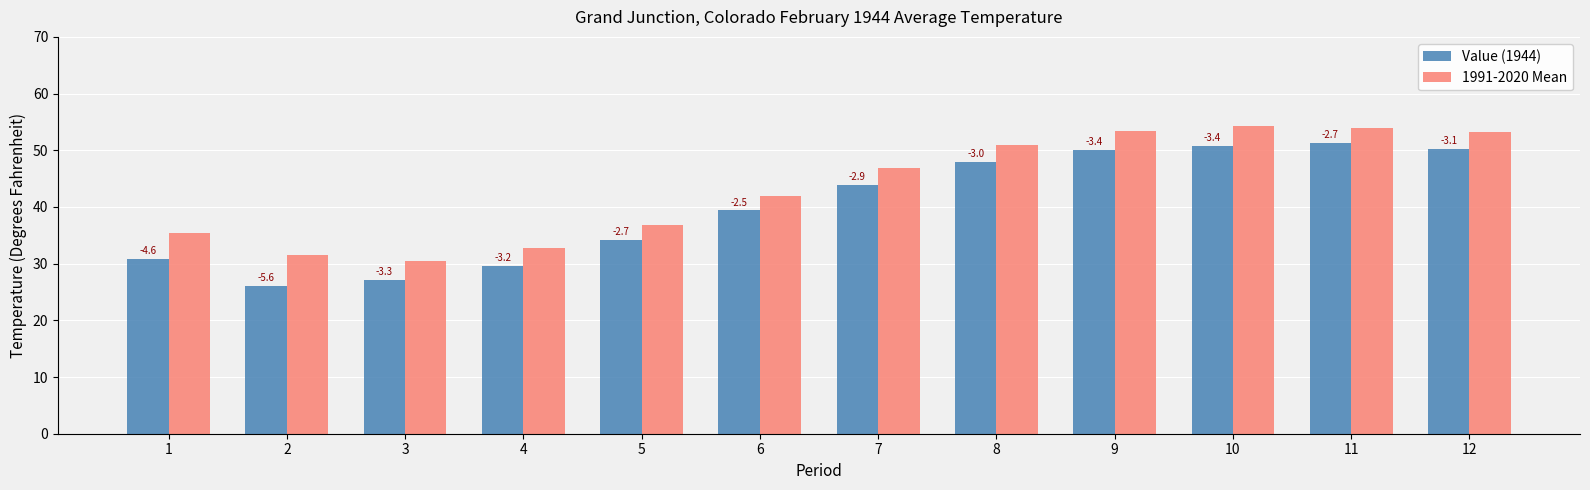

Is the value of 1991-2020 Mean at 1 greater than the value of Value (1944) at 12?

No